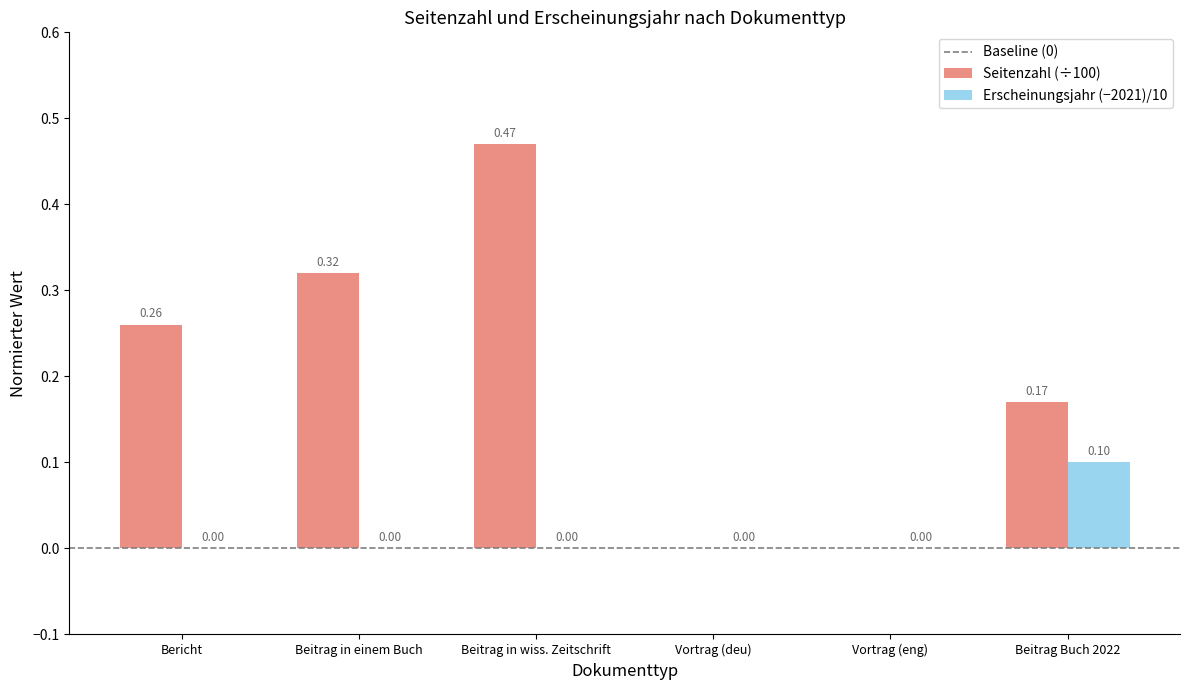

Which series changed the most between Vortrag (eng) and Beitrag Buch 2022?

Seitenzahl (÷100)